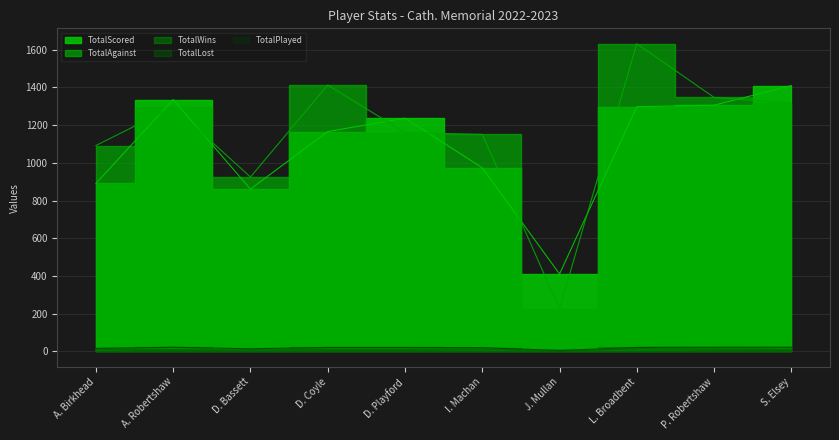

List the labels in order of TotalPlayed value, largest first.

A. Robertshaw, P. Robertshaw, S. Elsey, D. Coyle, D. Playford, L. Broadbent, I. Machan, A. Birkhead, D. Bassett, J. Mullan